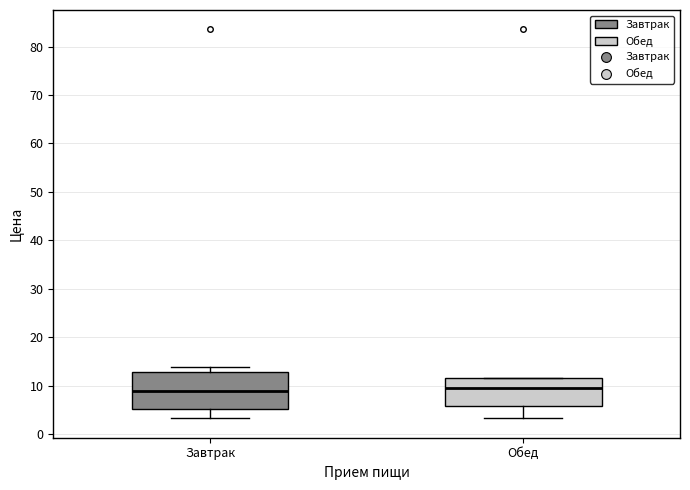

Reading left to right, transcribe this box plot: for each box, give where its median line is, the range the box spans, and where its two whiskers end, as read against the y-axis. The values are not printed on the chart, so give them approximately, as read against the axis.

Завтрак: median 9, box 5 to 13, whiskers 3 to 14
Обед: median 10, box 6 to 12, whiskers 3 to 12